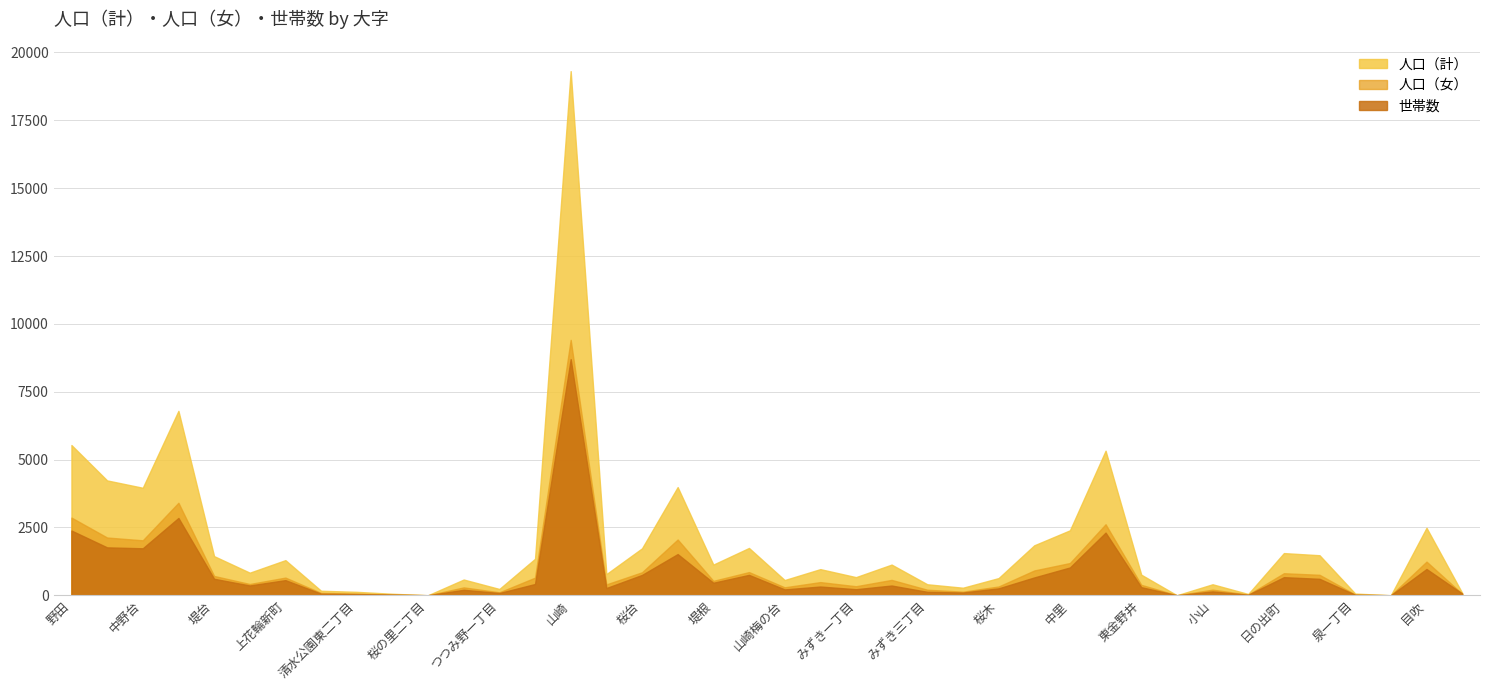

Where is the first local minimum for 人口（計）?

中野台